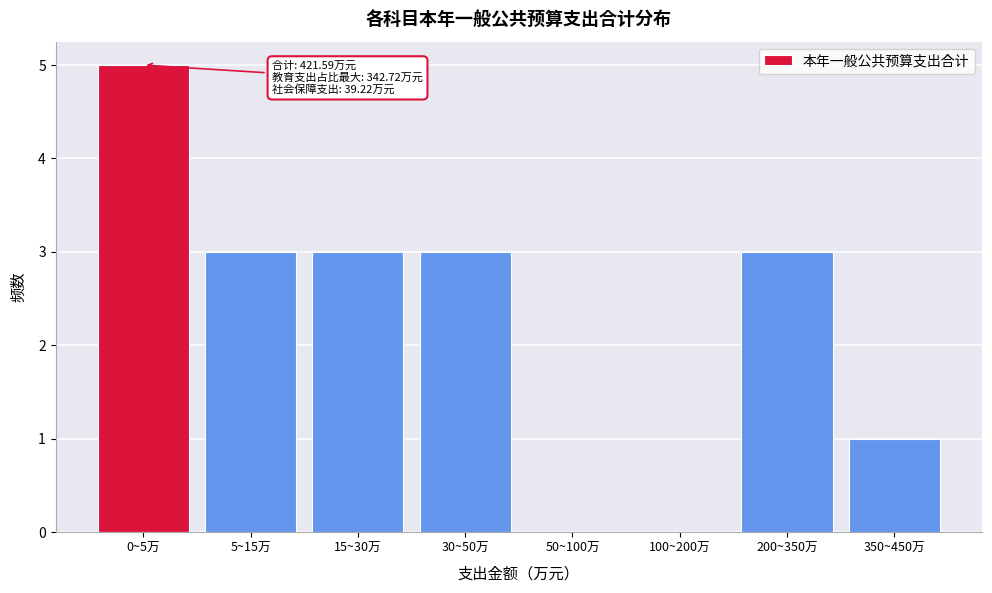

Reading right to left, what are all the values shown in this chart?

350~450万=1	200~350万=3	100~200万=0	50~100万=0	30~50万=3	15~30万=3	5~15万=3	0~5万=5